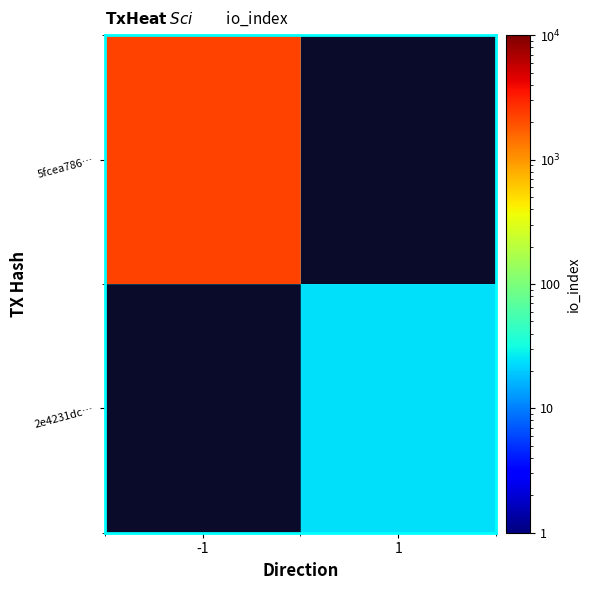

Which category has the highest value across all series?

-1